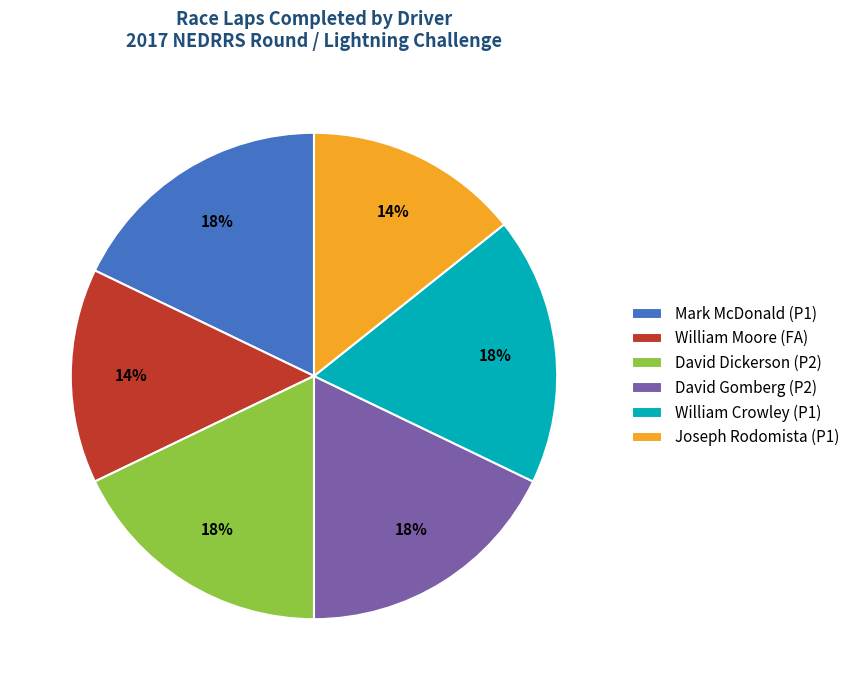

To the nearest percent, what is the combined percentage of Mark McDonald (P1) and William Moore (FA)?

32%